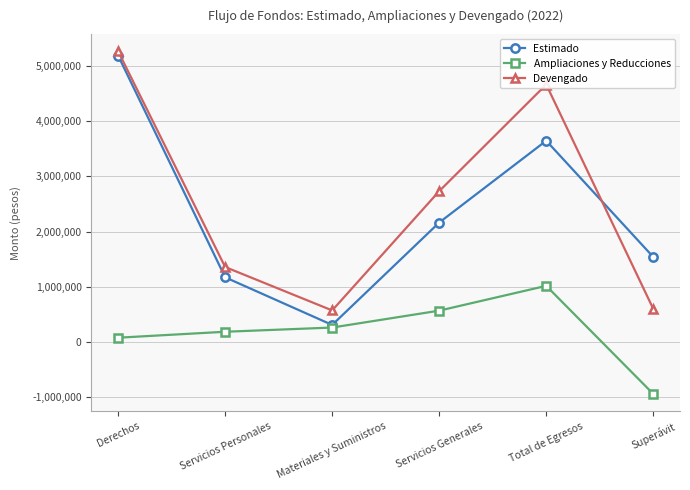

Does the chart display data point markers on the line(s)?

Yes